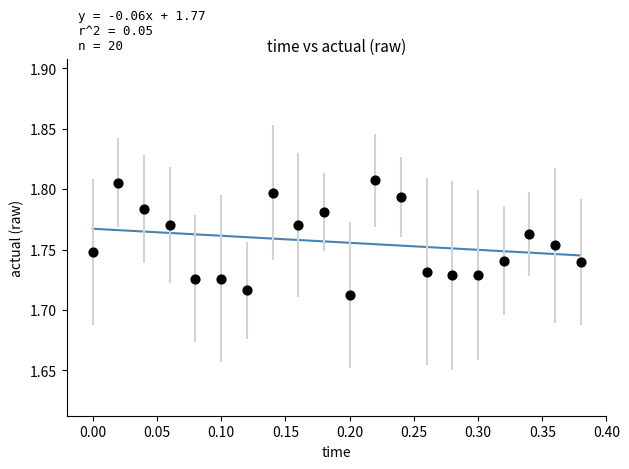

What is the range of X values (max minus min)?

0.4